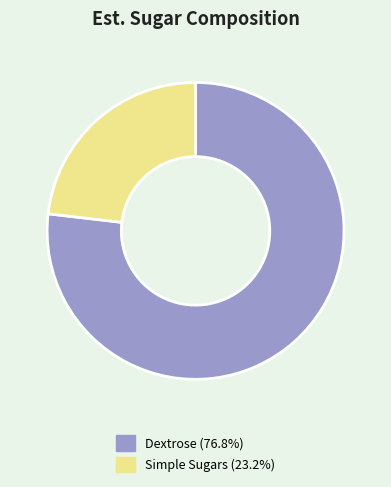

Count the number of slices in the pie.

2